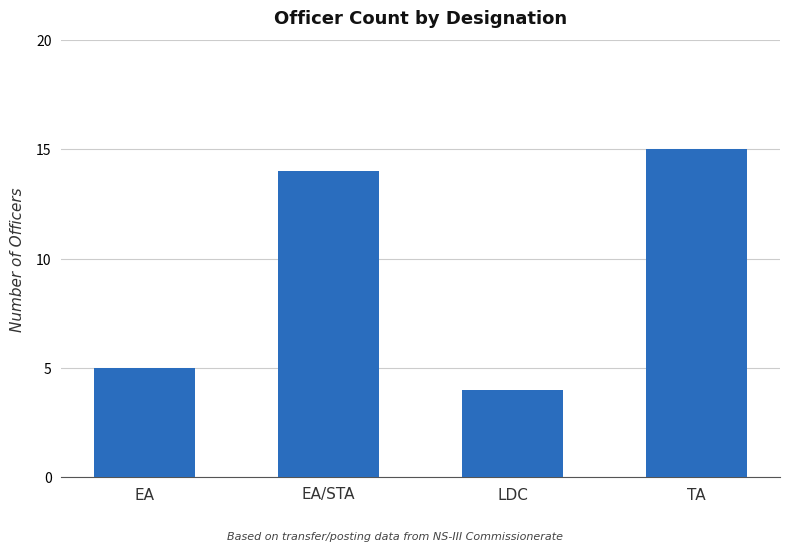

List the labels in order of value, largest first.

TA, EA/STA, EA, LDC